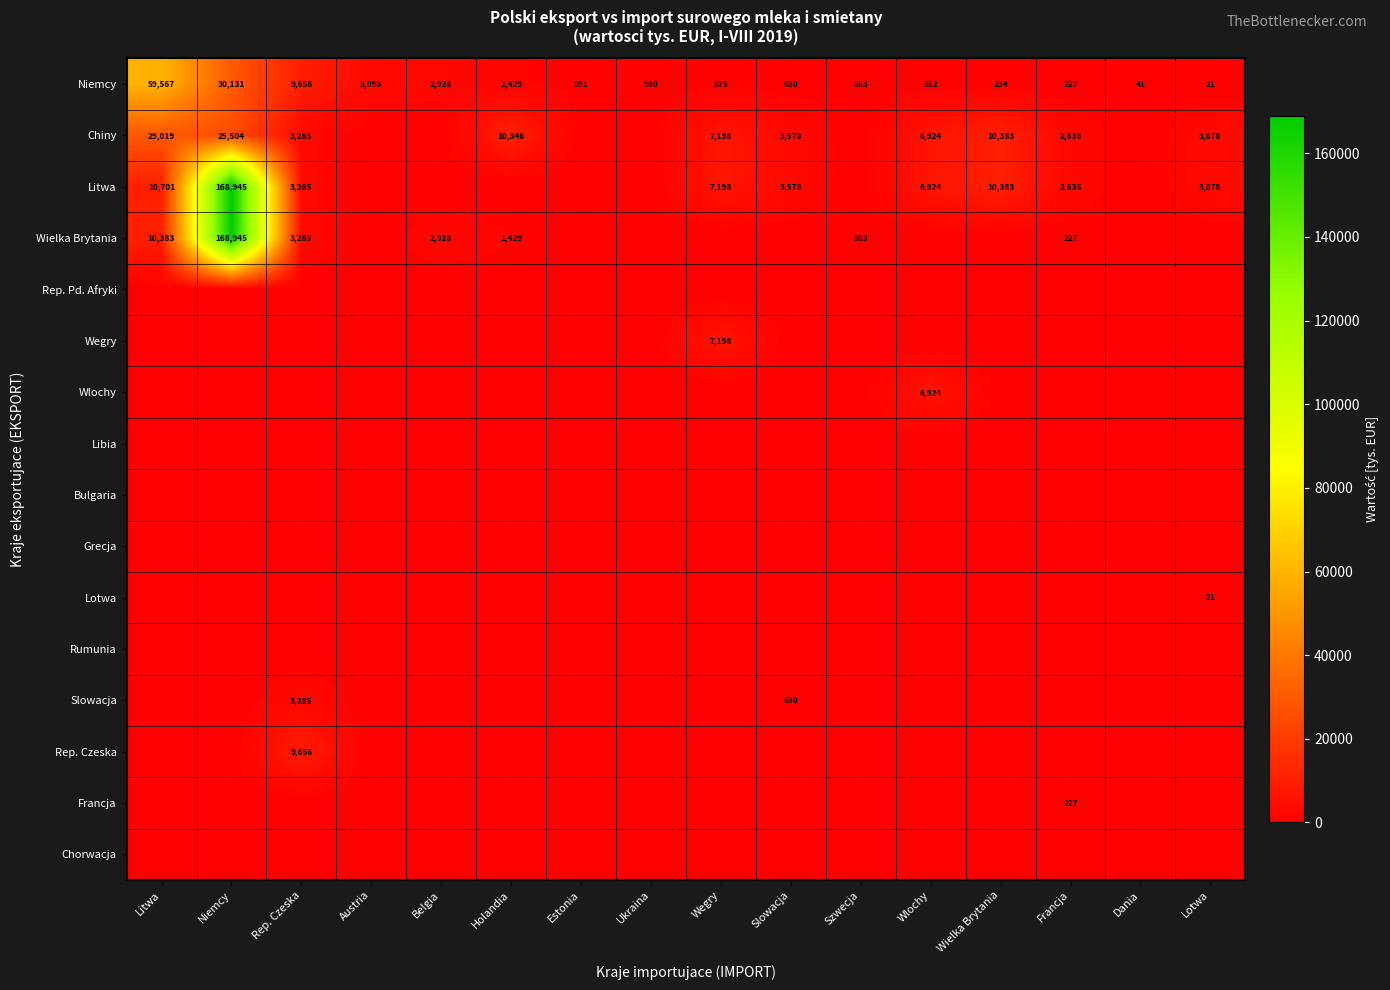

At which label does Niemcy first exceed 930?

Litwa